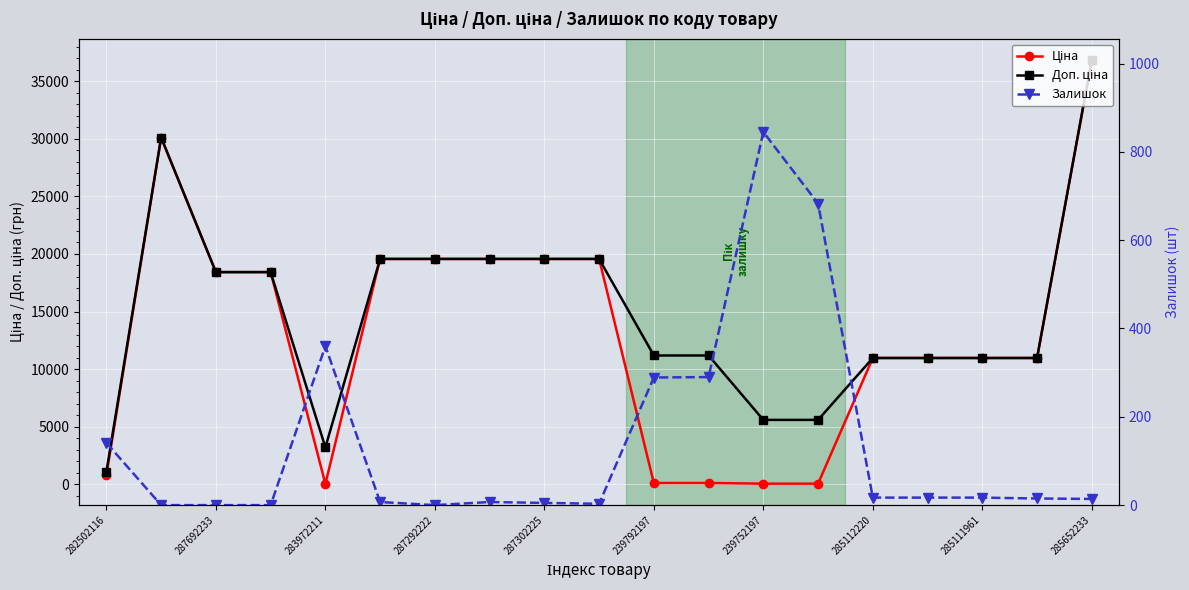

True or false: Залишок has more than 1 interior local peaks.

True